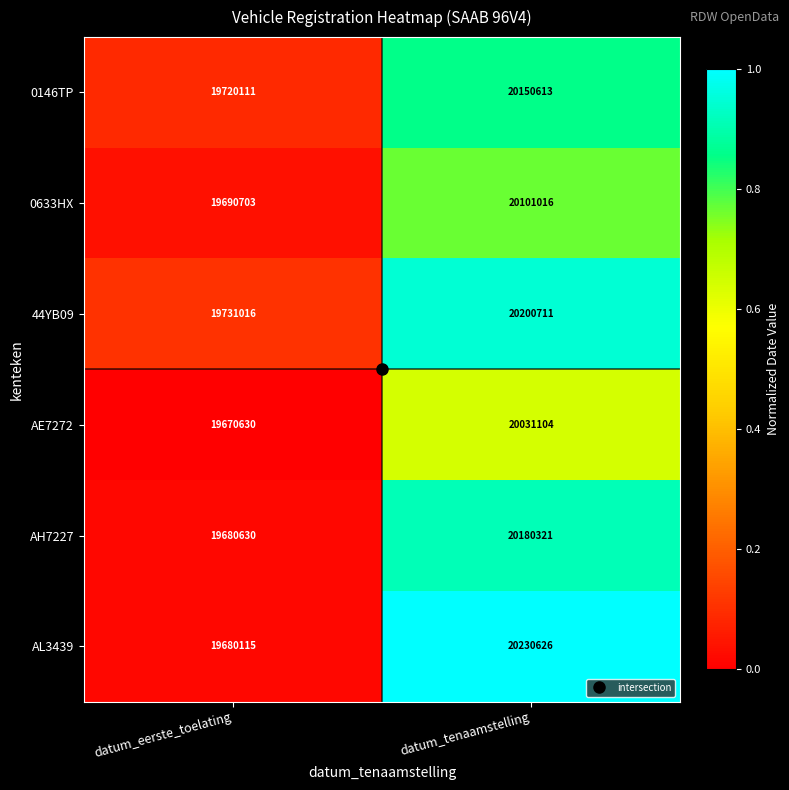

The value of 44YB09 at datum_tenaamstelling is 34242193. True or false?

False